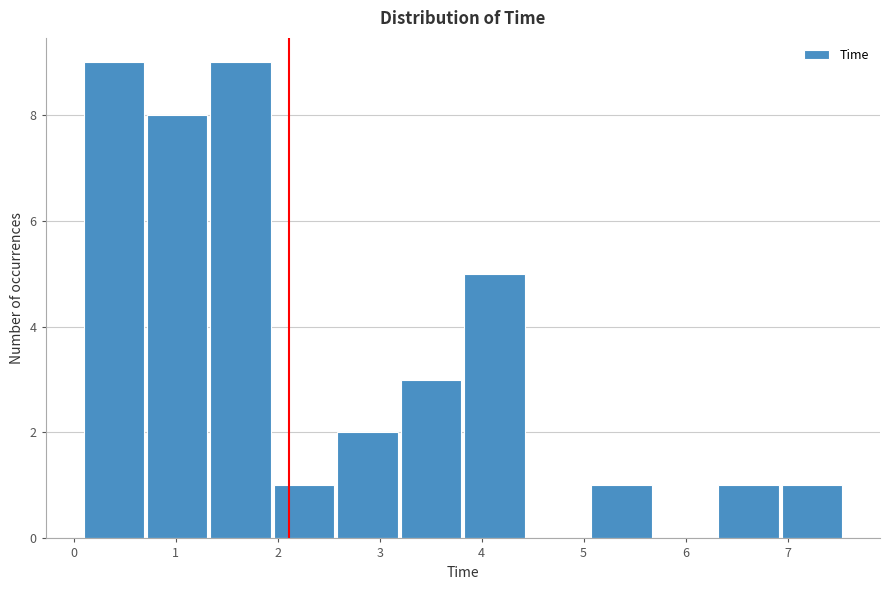

Reading left to right, list every bar in this chart as the range it spans on the x-axis followed by its height. Neither the bar edges nor the heights are printed on the chart, so give them approximately, as read against the axes.

0.1 to 0.7: 9
0.7 to 1.3: 8
1.3 to 1.9: 9
1.9 to 2.6: 1
2.6 to 3.2: 2
3.2 to 3.8: 3
3.8 to 4.4: 5
4.4 to 5.1: 0
5.1 to 5.7: 1
5.7 to 6.3: 0
6.3 to 6.9: 1
6.9 to 7.6: 1